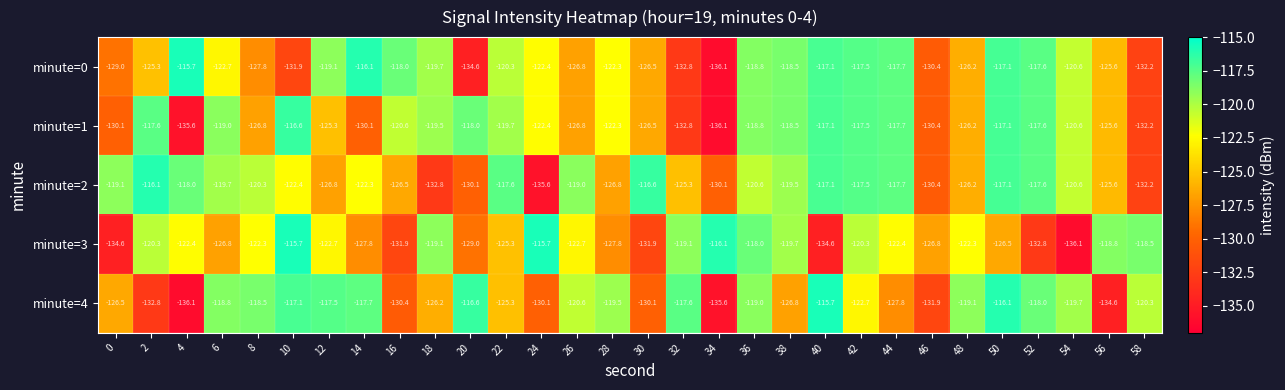

What is the total value across all series at 12?

-611.4